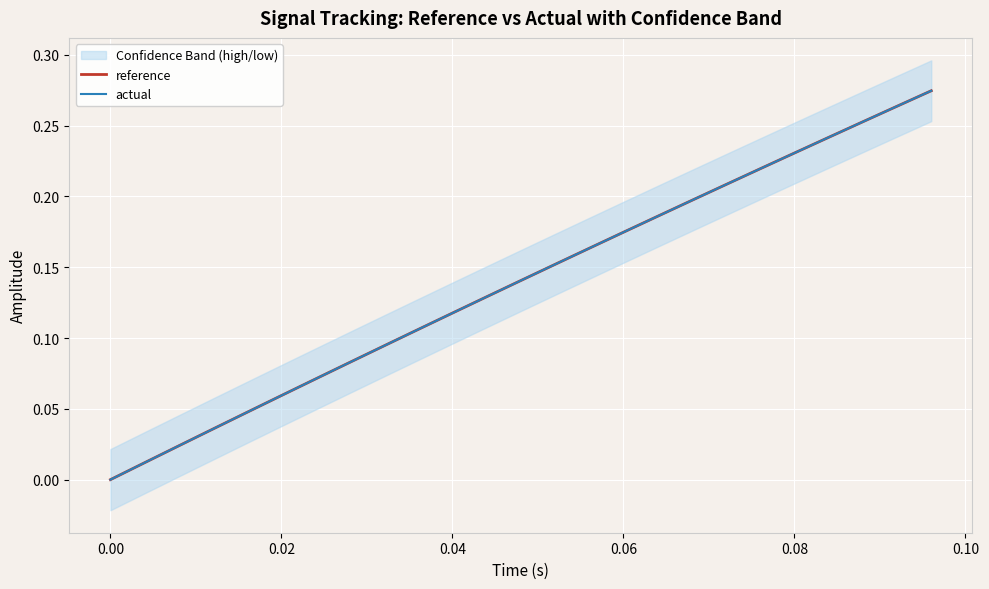

True or false: reference and actual intersect in this chart.

False